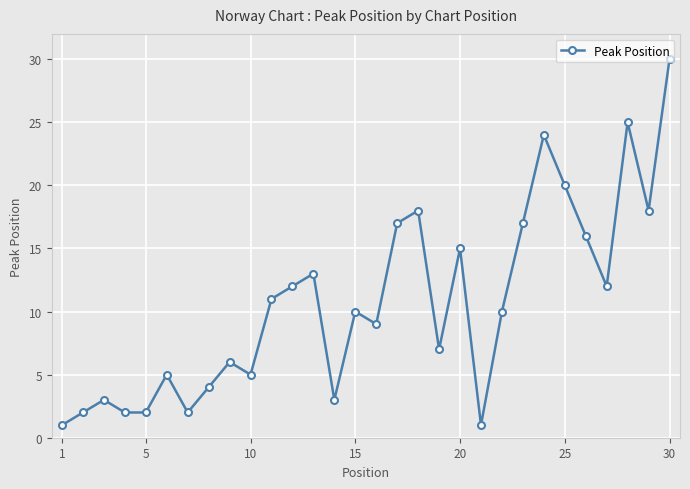

What is the greatest value displayed?

30